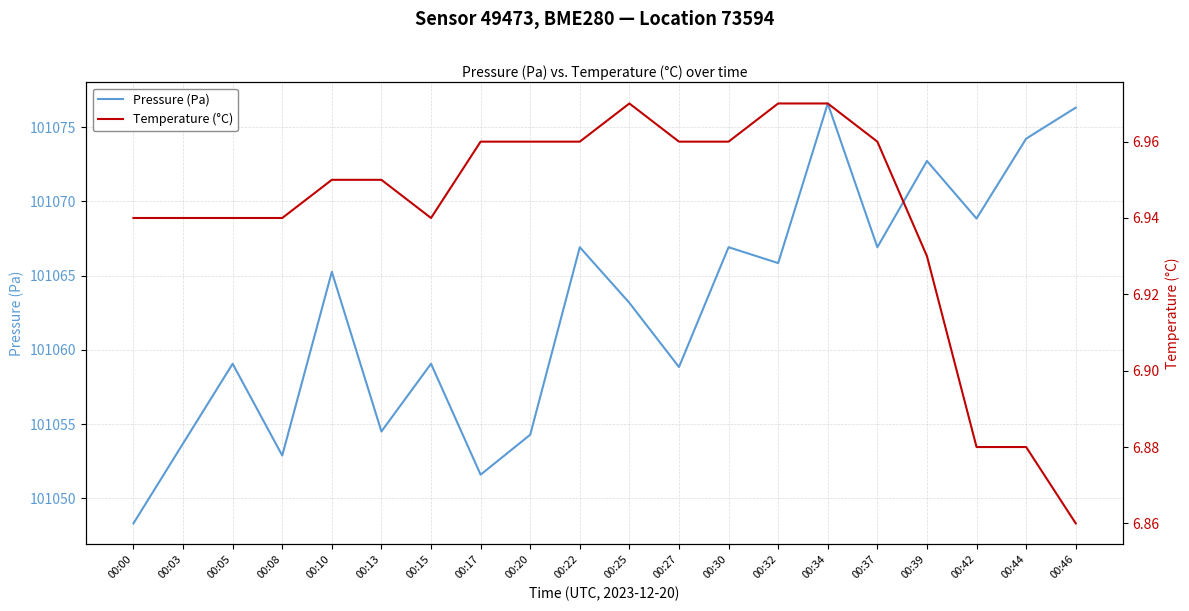

At which label is Temperature (°C) closest to 6?

00:46